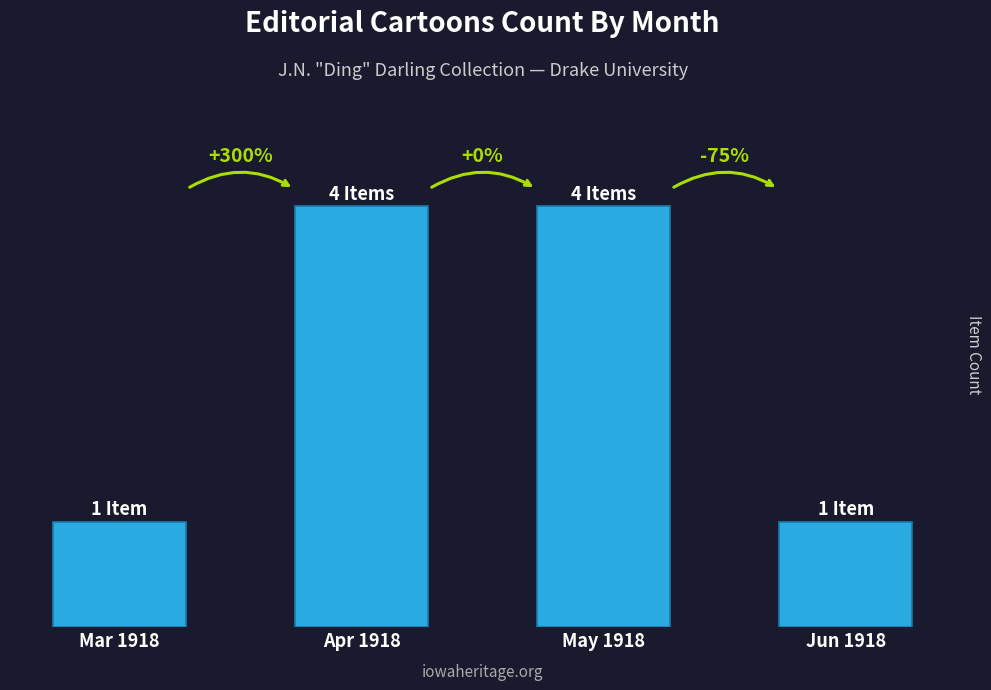

Count the values in the range 1 to 4.

4